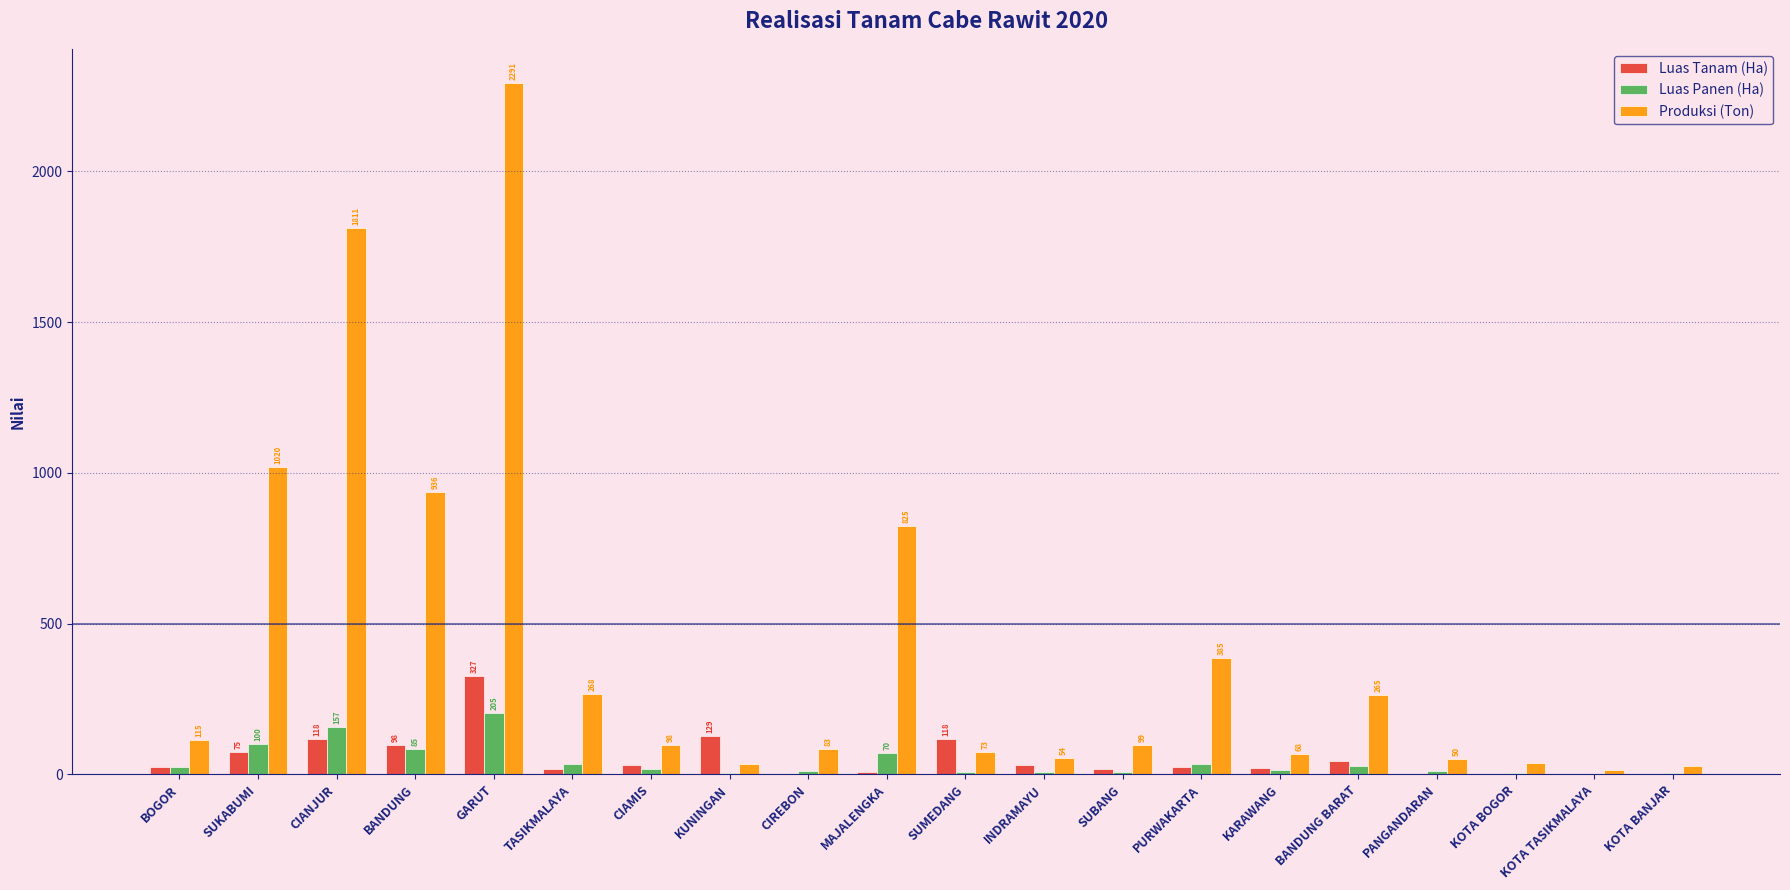

Which series has the largest total across all categories?

Produksi (Ton)